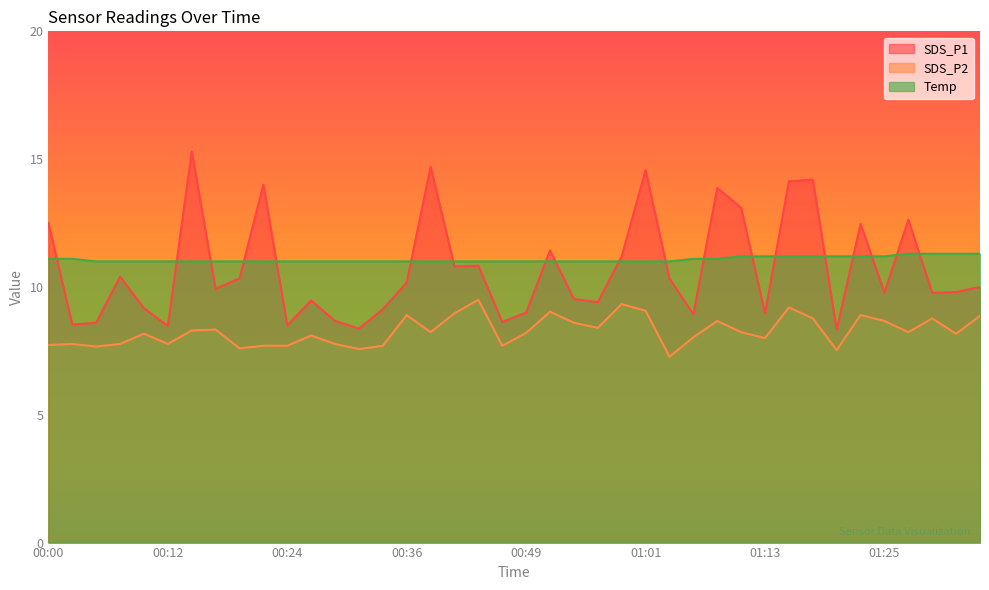

Where is SDS_P1 nearest to the value 11?

00:44